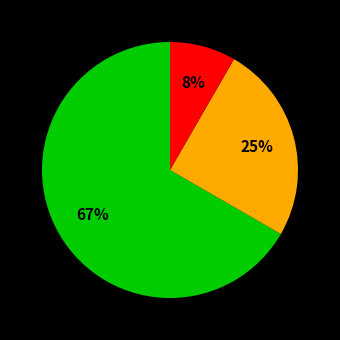

To the nearest percent, what is the average slice percentage?

33%